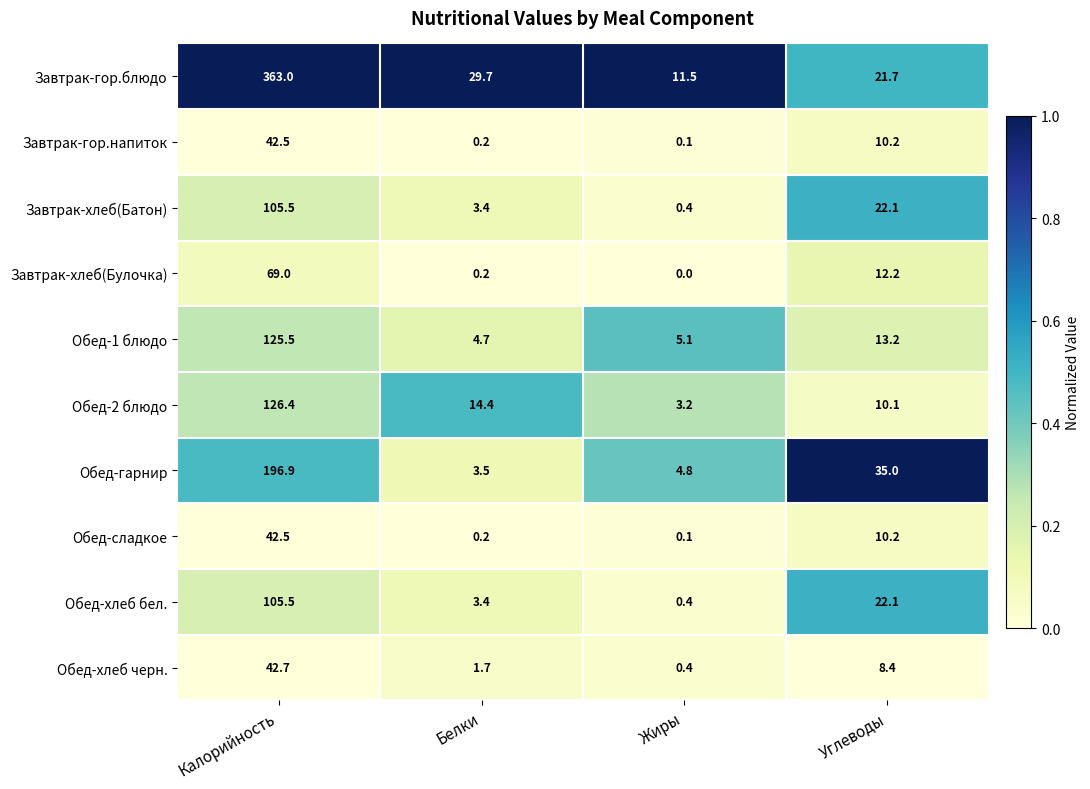

Between Жиры and Углеводы, which series saw the biggest shift?

Обед-гарнир